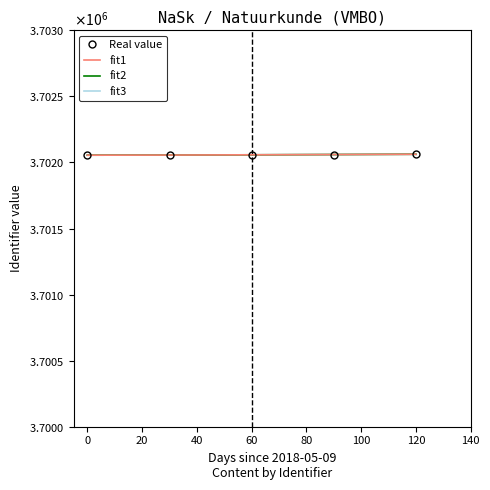

How many values in the Real value series are below 3702058?

2